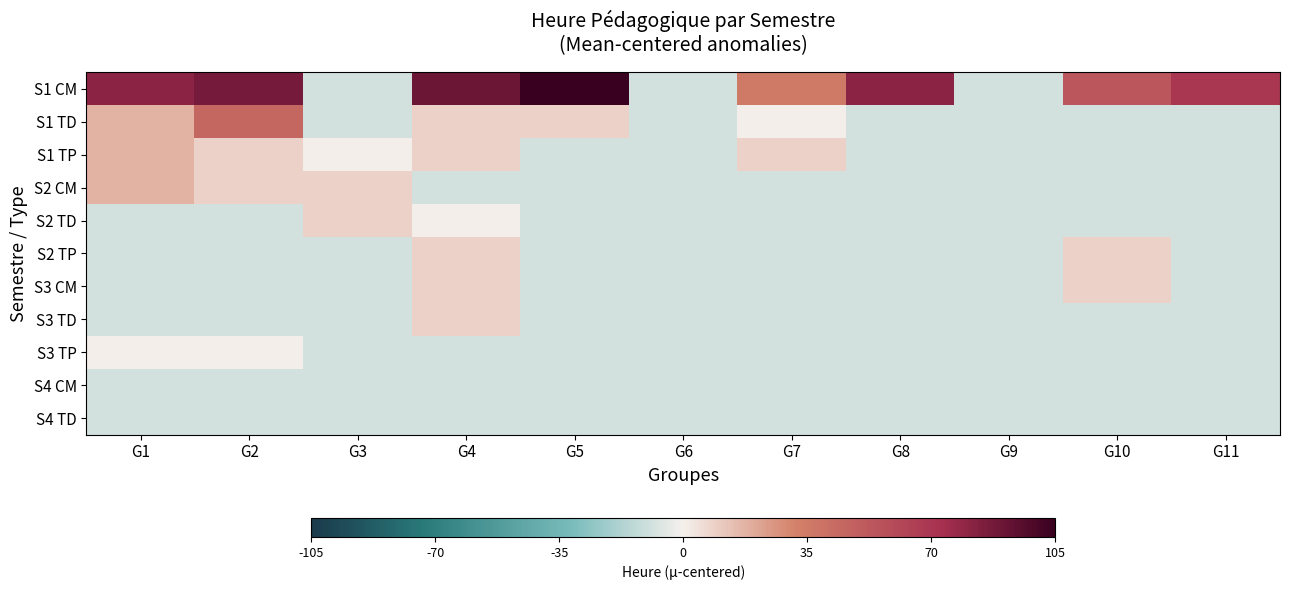

At how many categories does at least one series exceed 11?

8